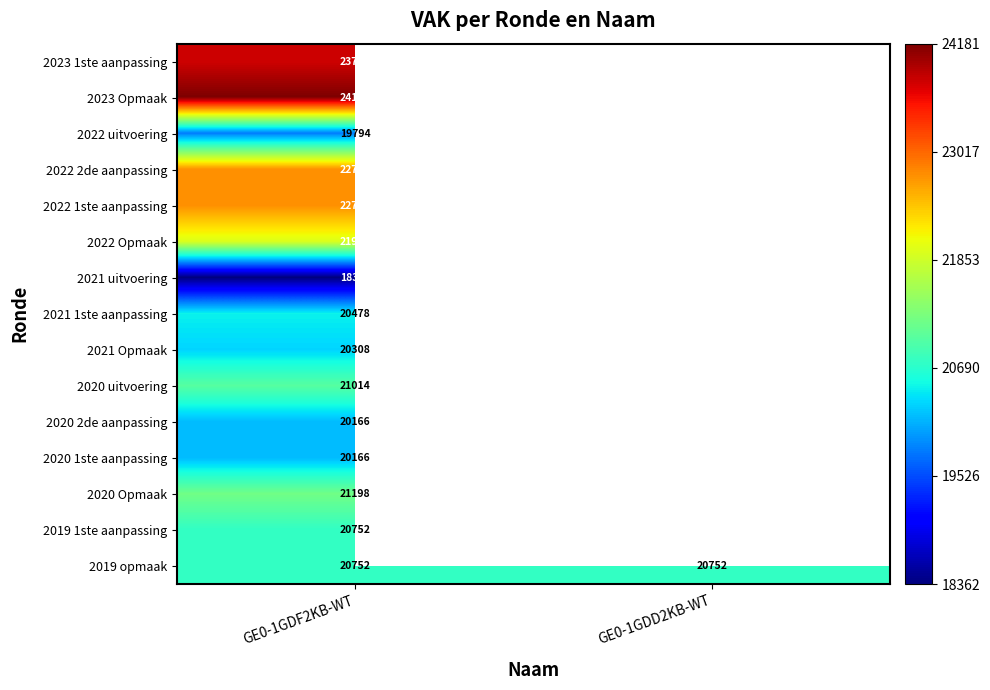

What is the total value across all series at GE0-1GDF2KB-WT?

318416